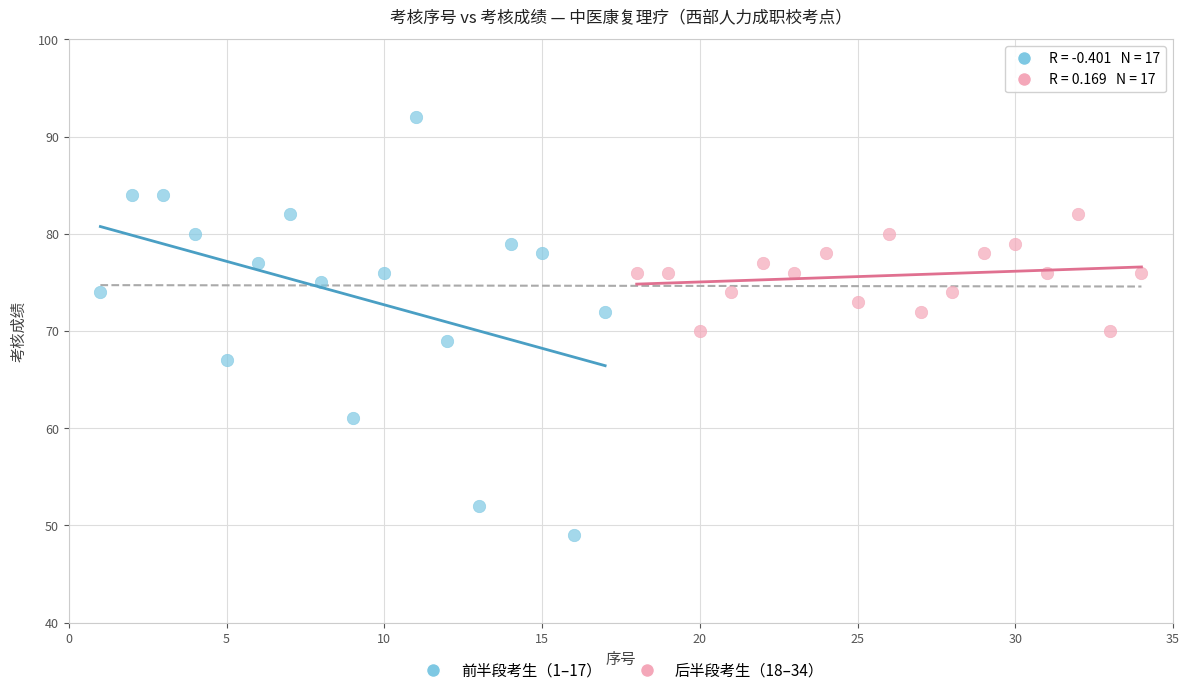

Which series contains the lowest Y value?

前半段考生（1–17）